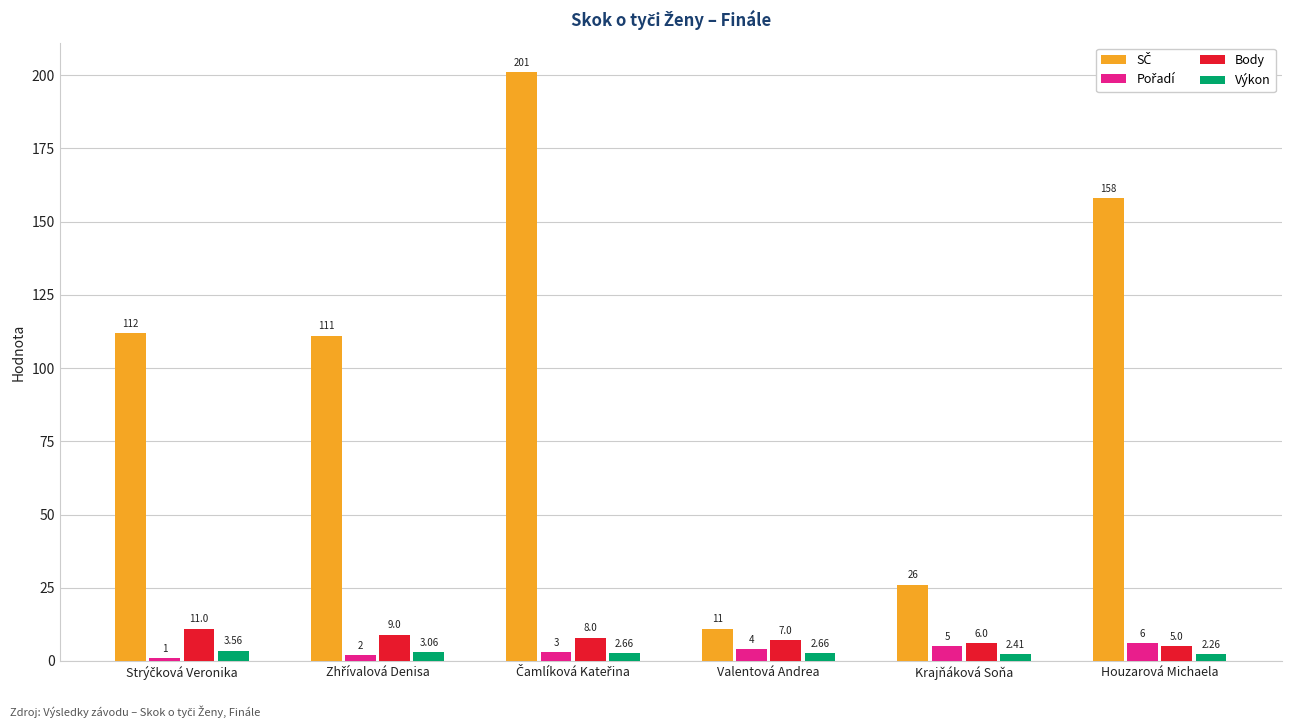

At which label is Výkon closest to 2?

Houzarová Michaela